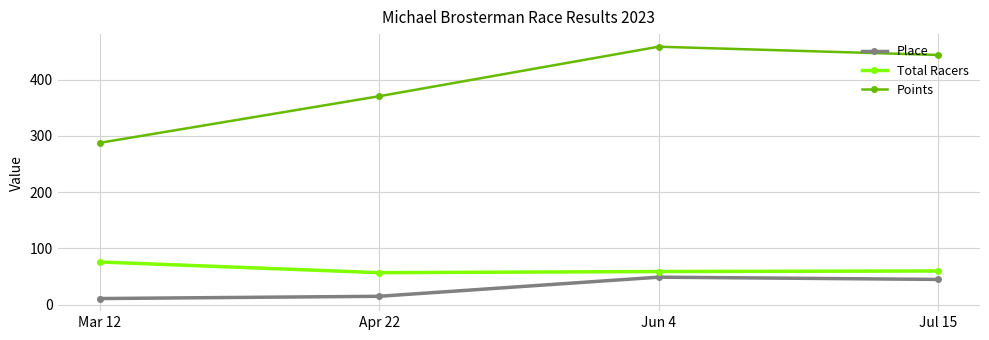

Rank the categories by Place value from lowest to highest.

Mar 12, Apr 22, Jul 15, Jun 4